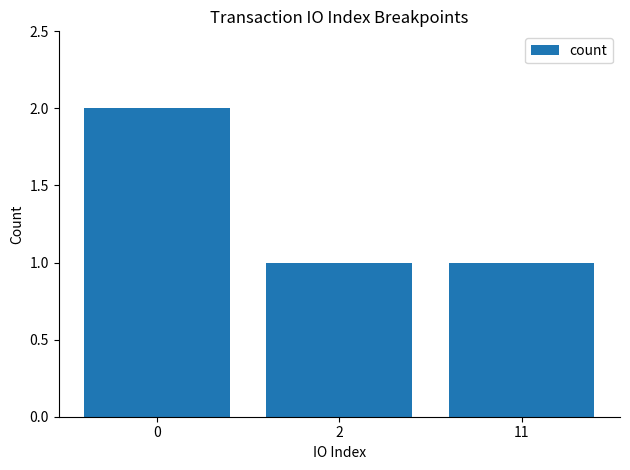

What is the approximate value at 0?

2